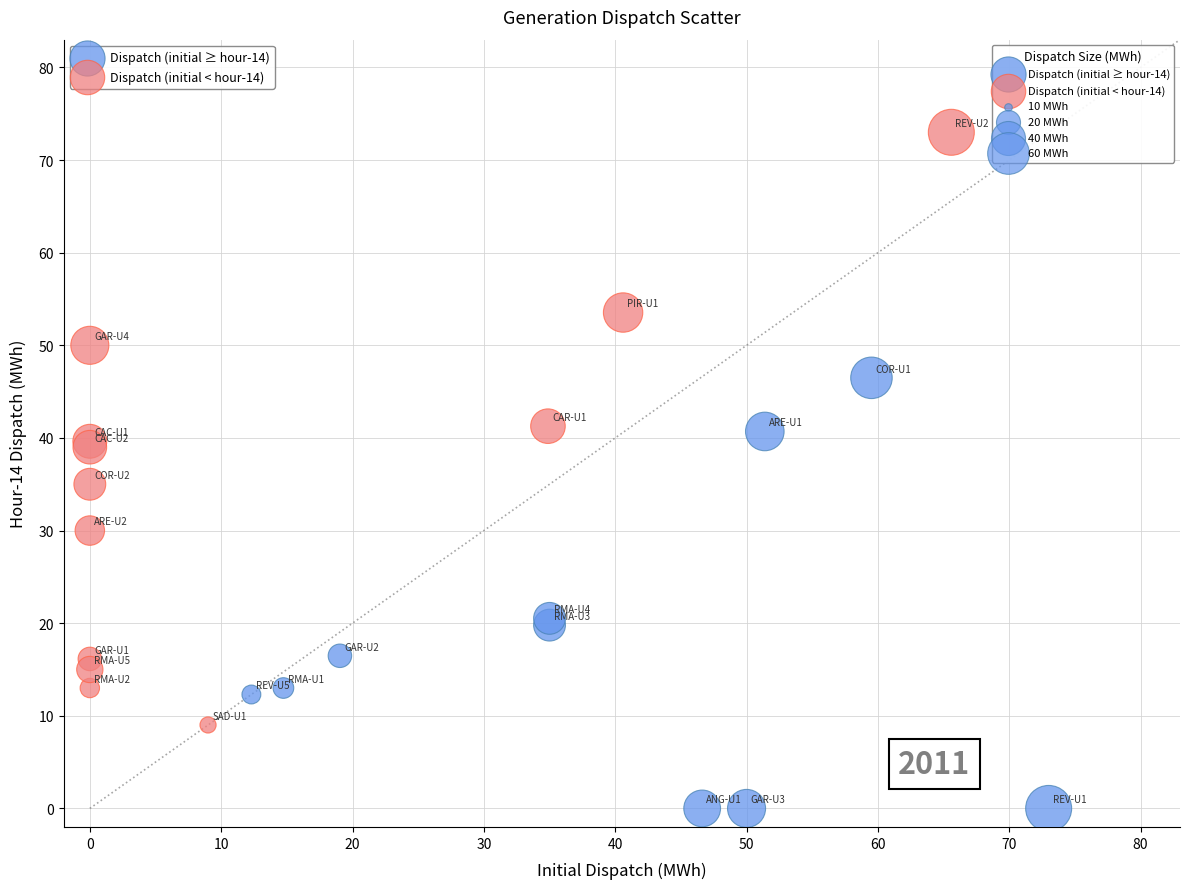

Which series reaches the minimum Y coordinate?

Dispatch (initial ≥ hour-14)